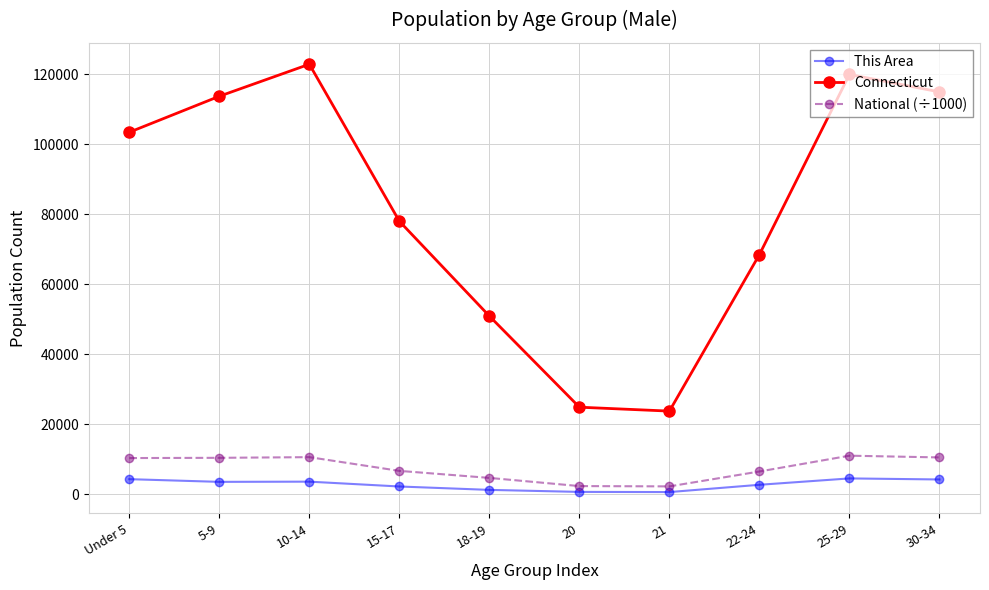

How many distinct data groups are displayed?

3